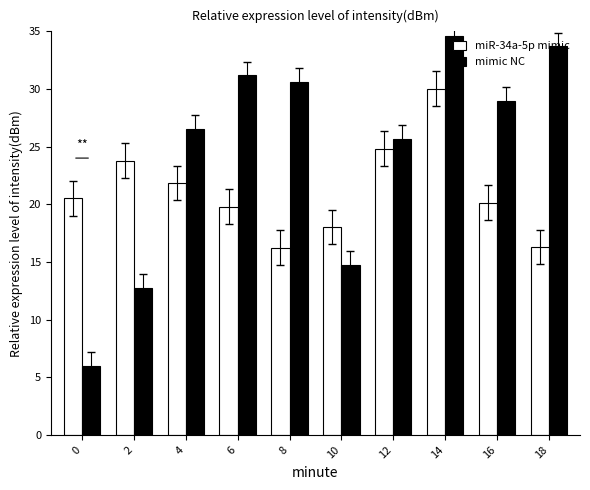

What is the difference between the miR-34a-5p mimic values at 6 and 4?

2.0